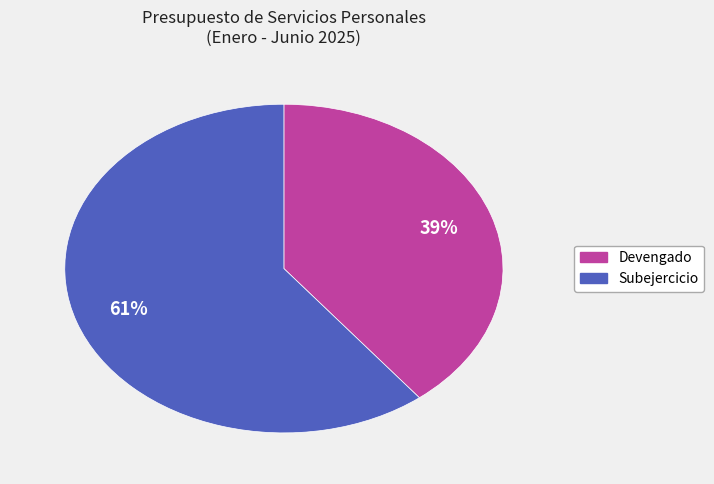

What percentage is the Subejercicio slice, to the nearest percent?

61%